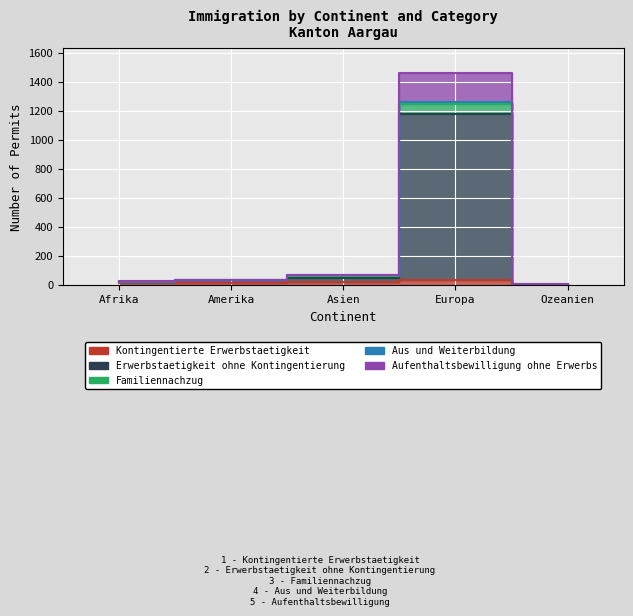

At which category is the sum across all series the highest?

Europa